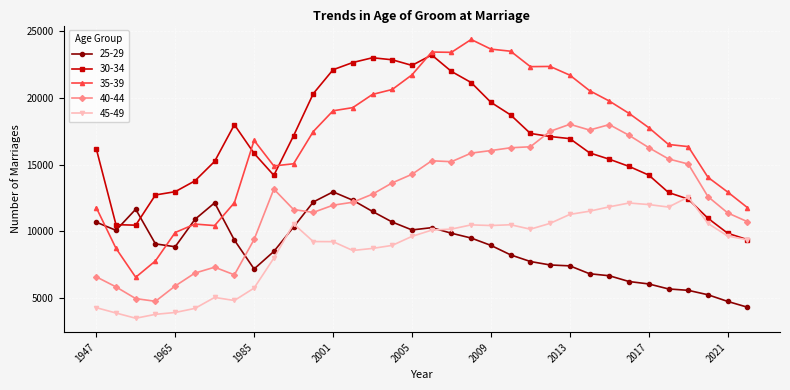

Which series has the largest range (max minus min)?

35-39